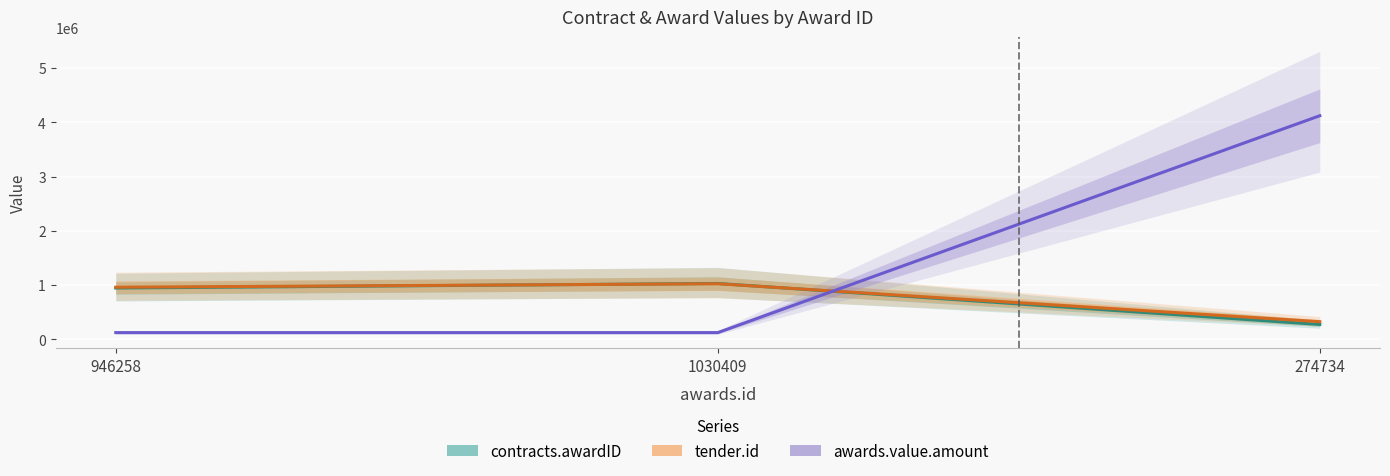

How many data points in tender.id are above 960929?

1